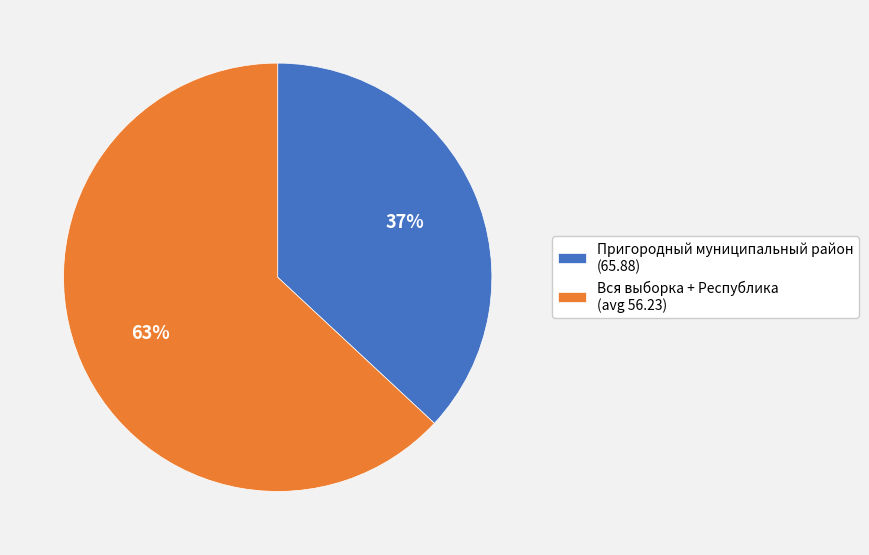

Count the number of slices in the pie.

2